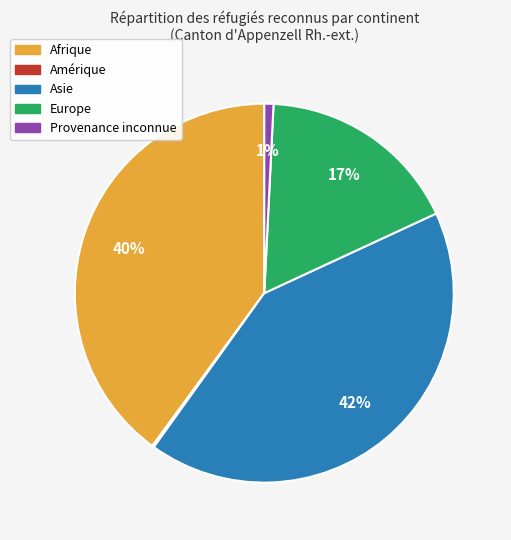

To the nearest percent, what is the difference between the largest and smallest slice percentages?

42%